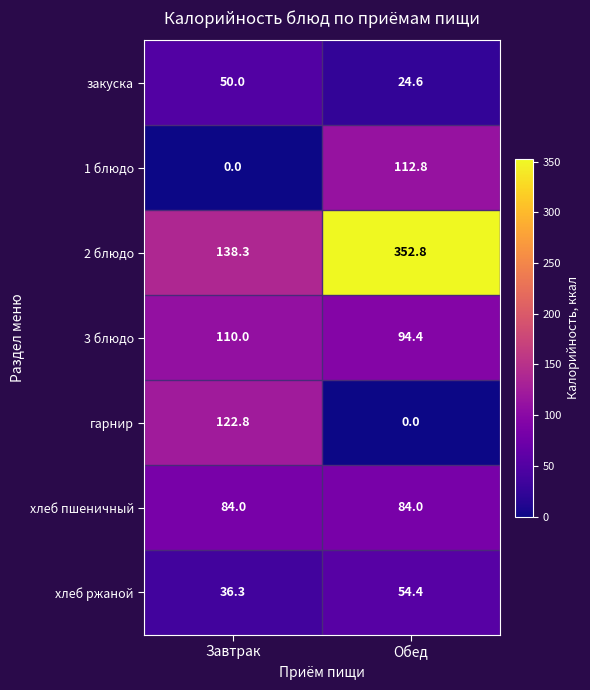

What is the average value of the 3 блюдо series?

102.2